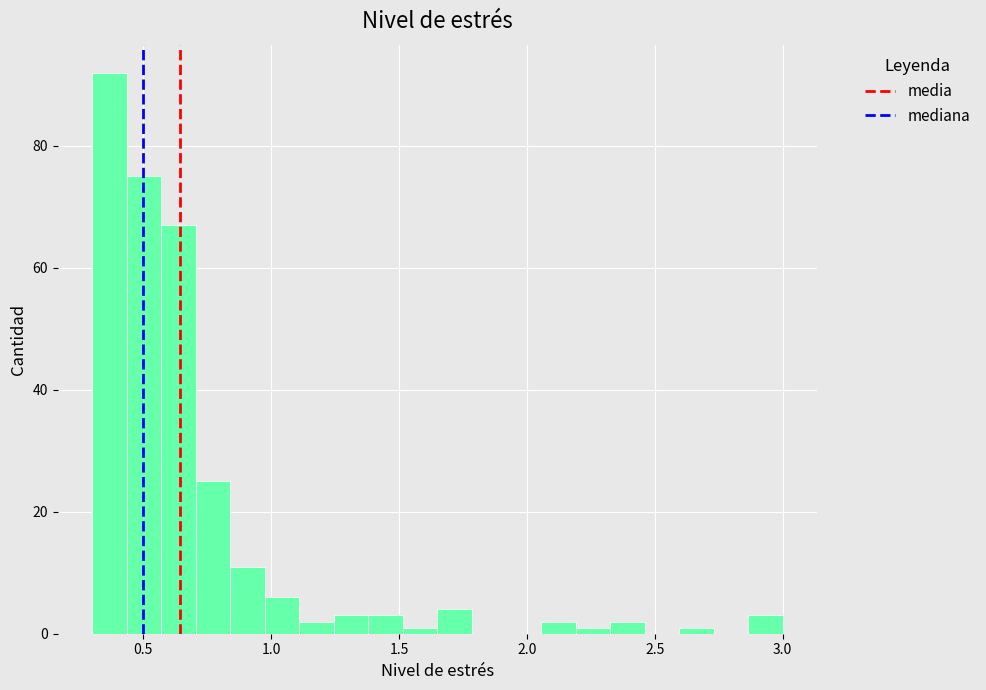

Around what value on the x-axis is the tallest bar? Give the approximate position of its centre, as read against the axis.

0.35